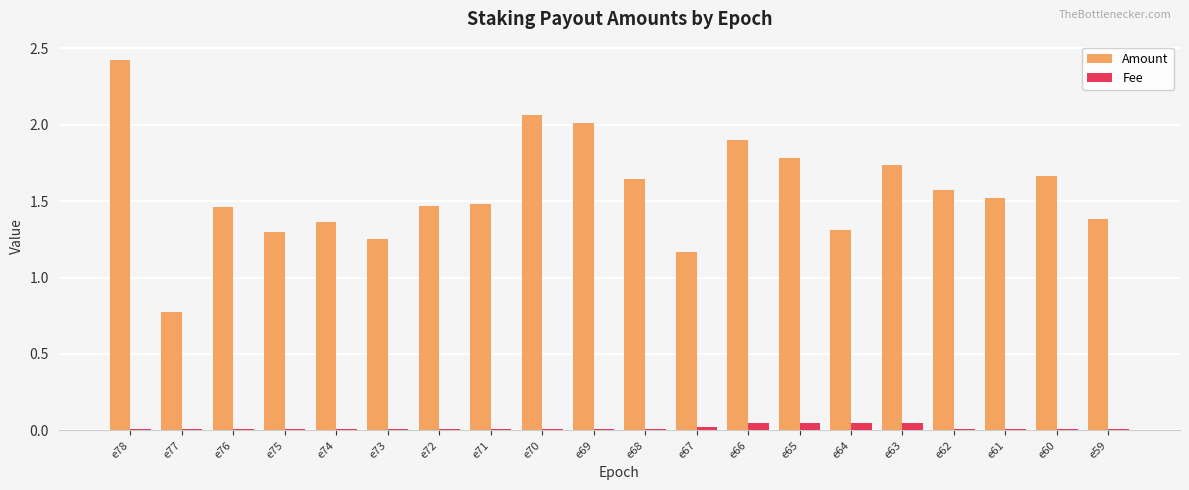

Which series has the largest range (max minus min)?

Amount